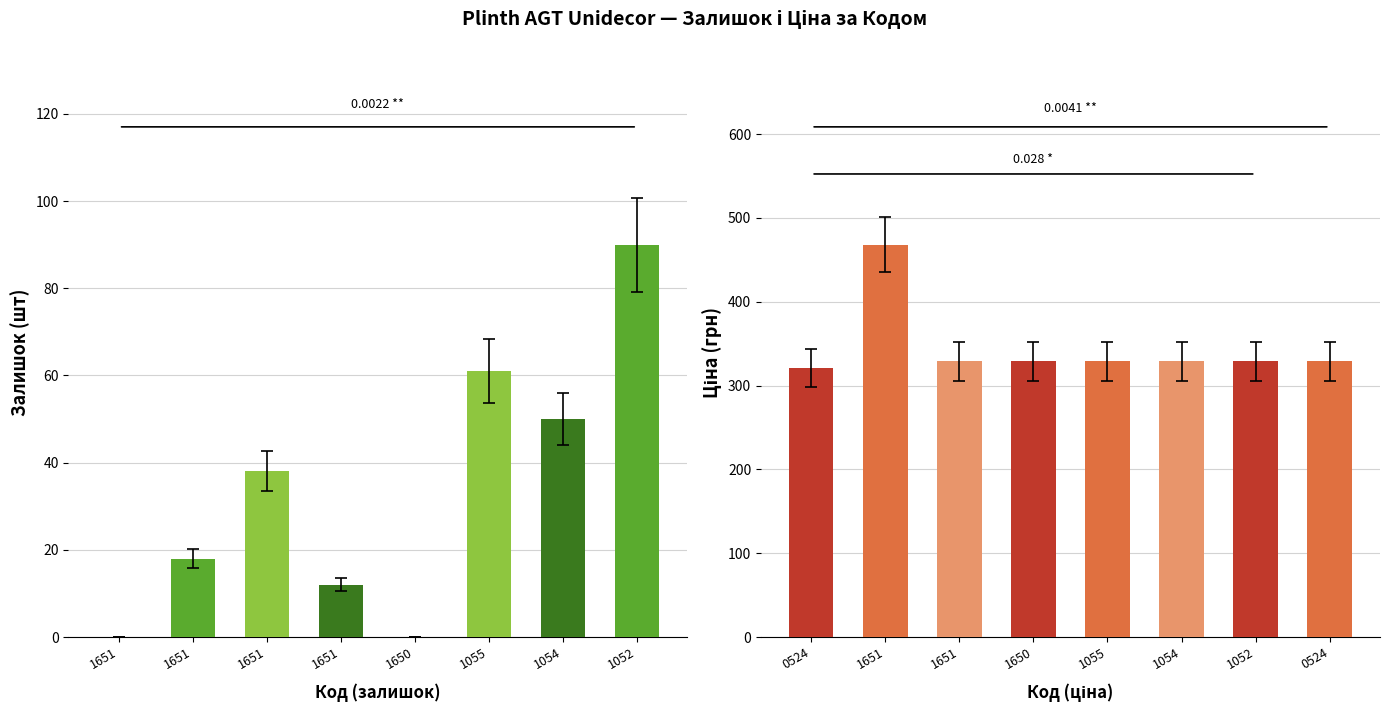

True or false: Залишок has a value of 24.9 at 1054.

False